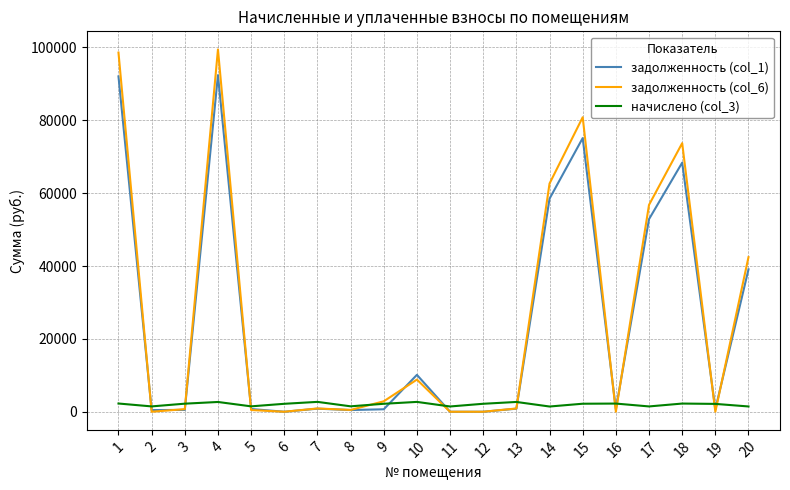

The value of начислено (col_3) at 13 is 2686.6. True or false?

True